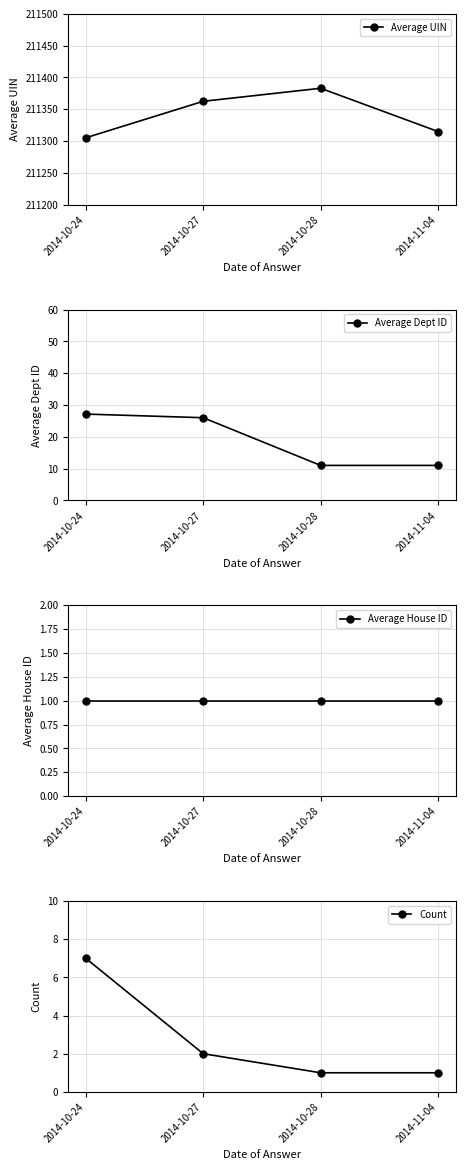

What position from the left is 2014-11-04?

4